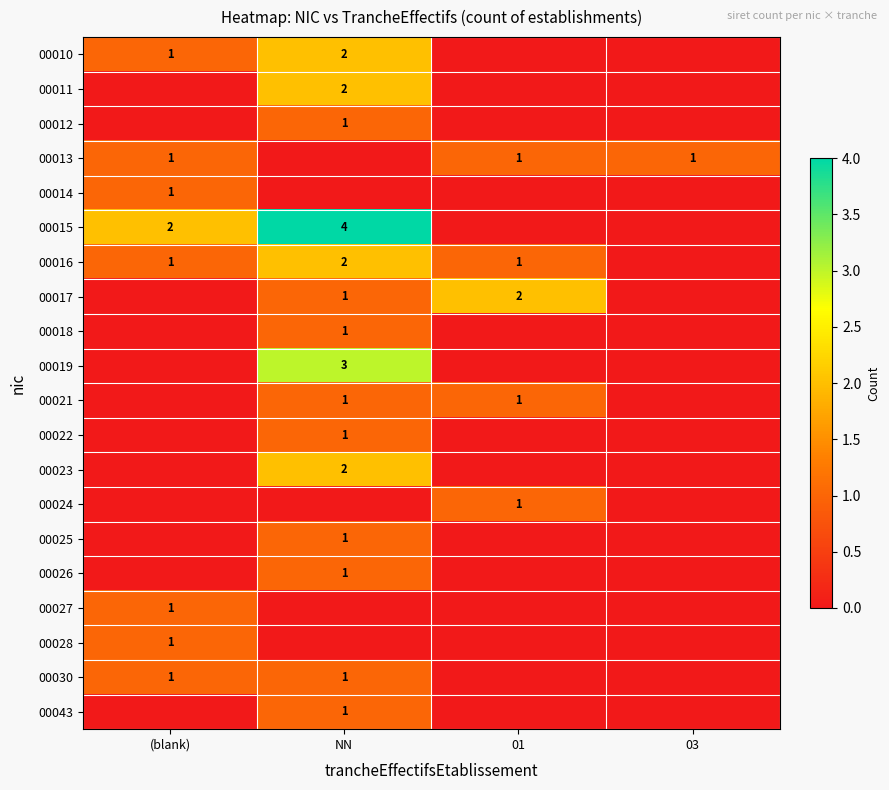

The 00013 series shows 1 at (blank). True or false?

True